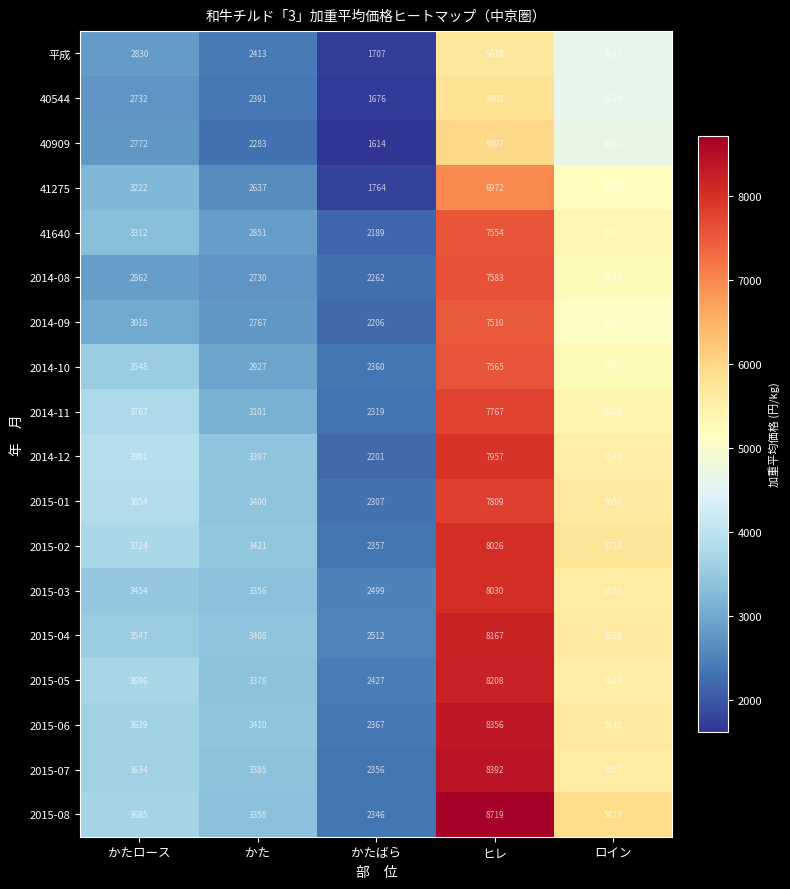

Which category has the lowest value across all series?

かたばら